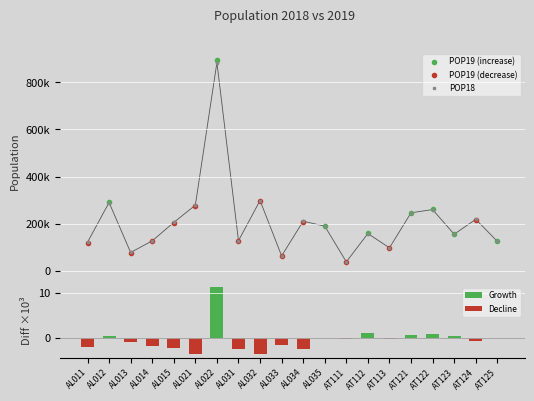

What is the total value across all series at AL032?

596288